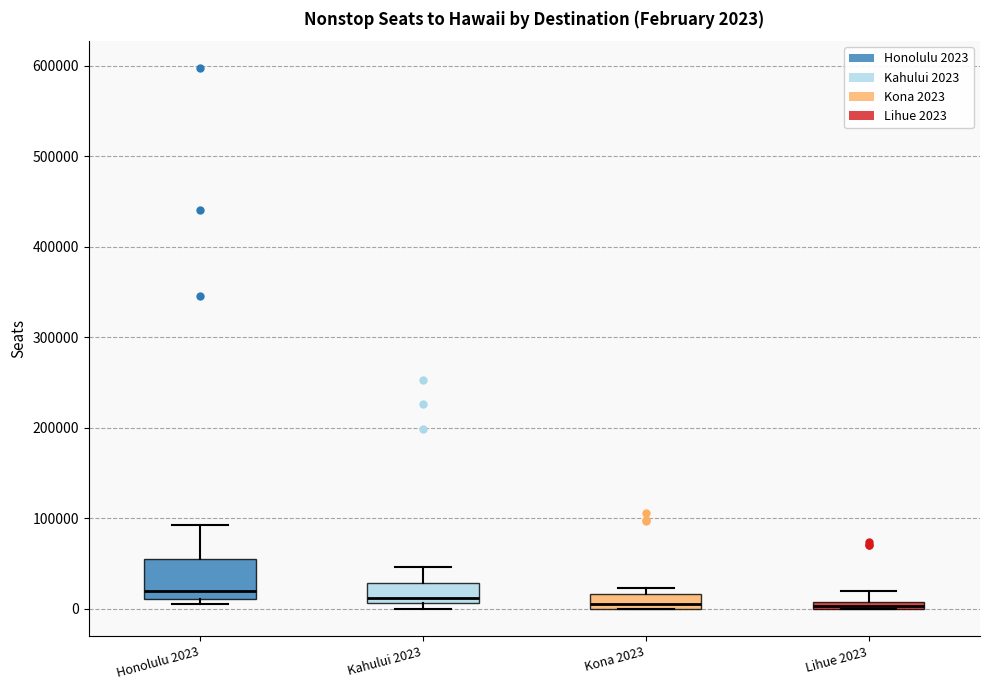

Which box is the tallest, from its lower edge to its upper edge?

Honolulu 2023